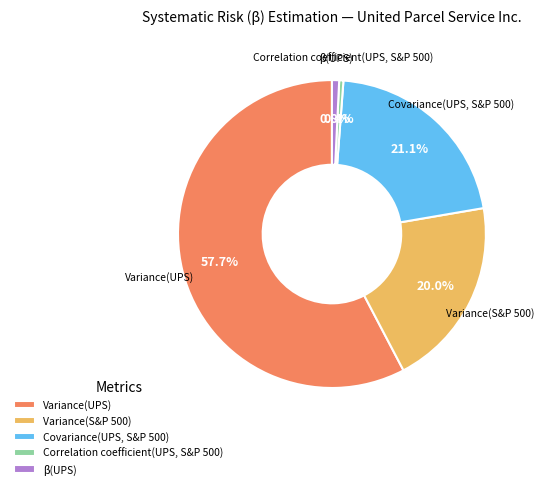

What percentage is the β(UPS) slice, to the nearest percent?

1%